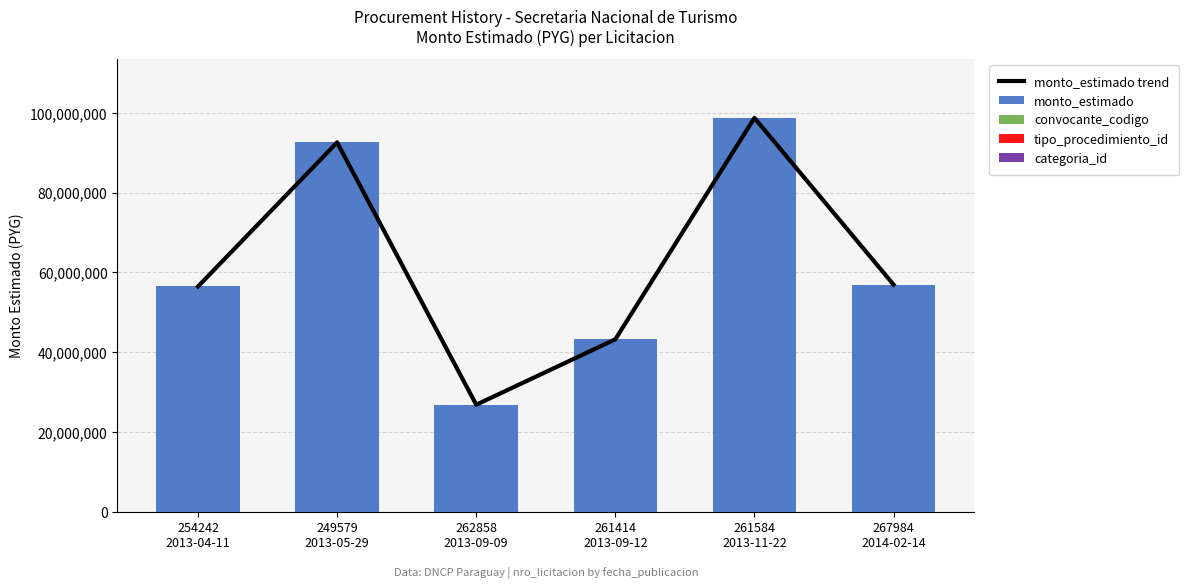

What is the spread (max minus min) of values at 261414
2013-09-12?

43199998